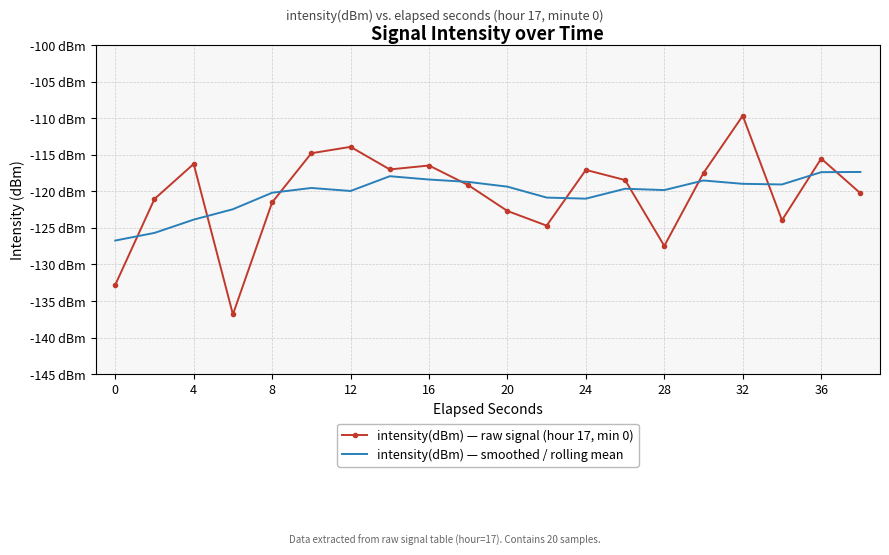

What are all the series names shown in the legend?

intensity(dBm) — raw signal (hour 17, min 0), intensity(dBm) — smoothed / rolling mean